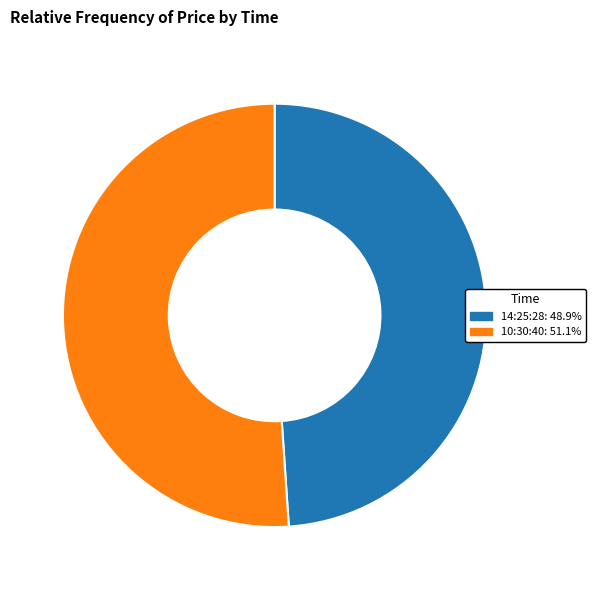

Rank the categories by value from highest to lowest.

10:30:40, 14:25:28